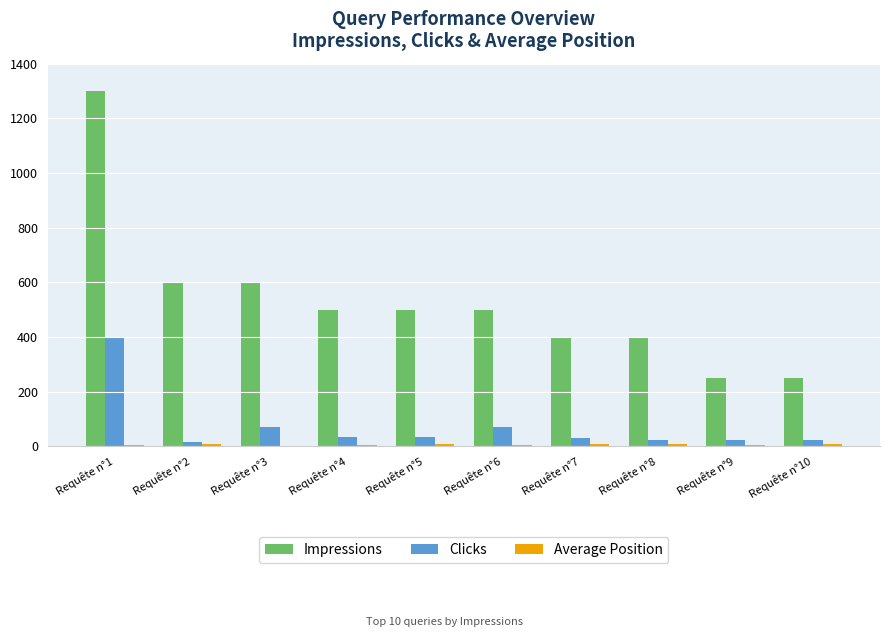

How many categories are shown in the chart?

10